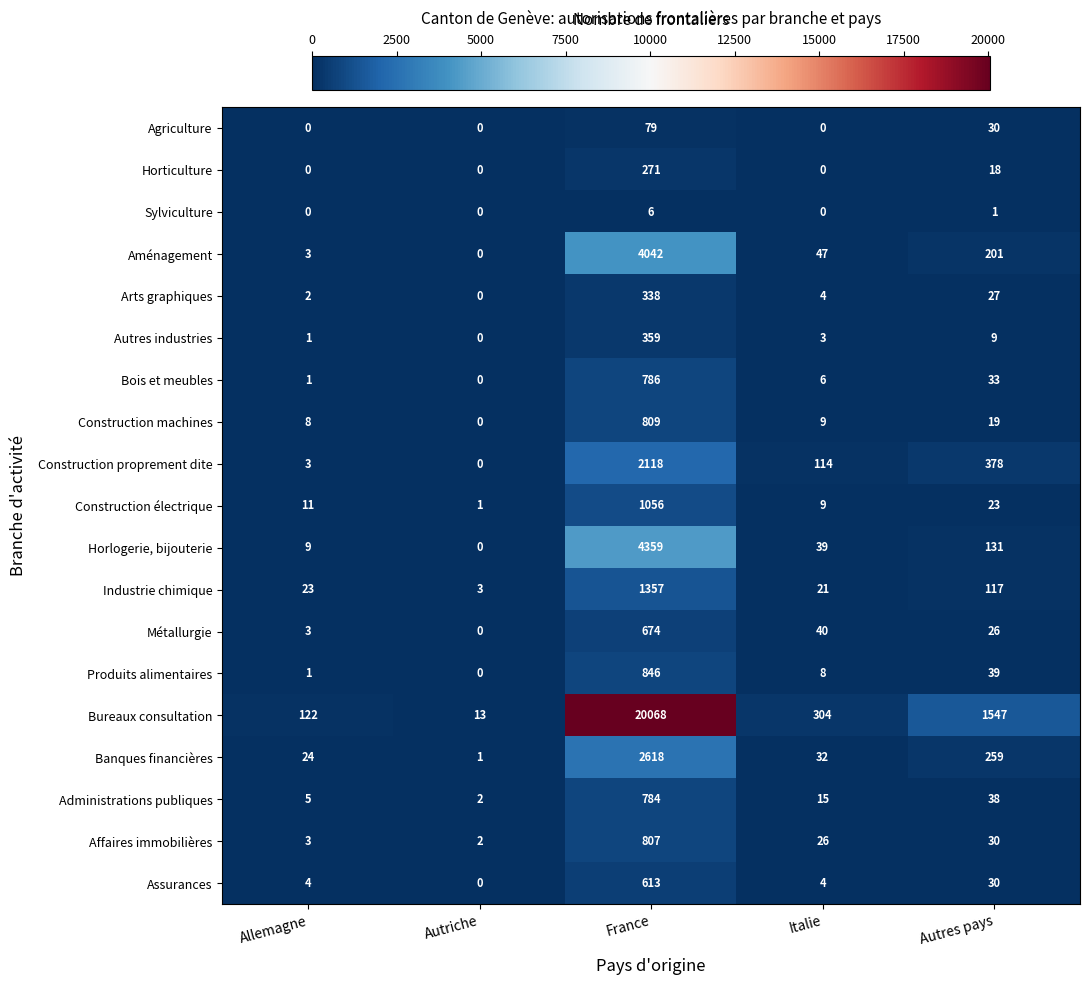

Between Autriche and Autres pays, which series saw the biggest shift?

Bureaux consultation